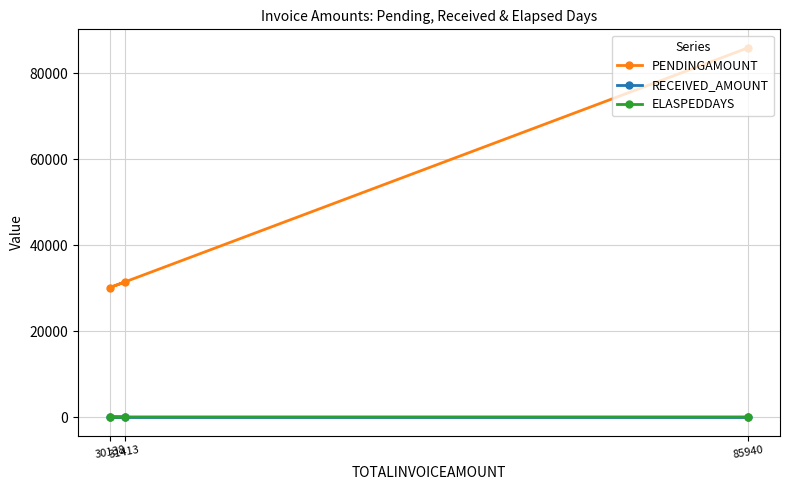

Which series changed the most between 85940 and 31413?

PENDINGAMOUNT